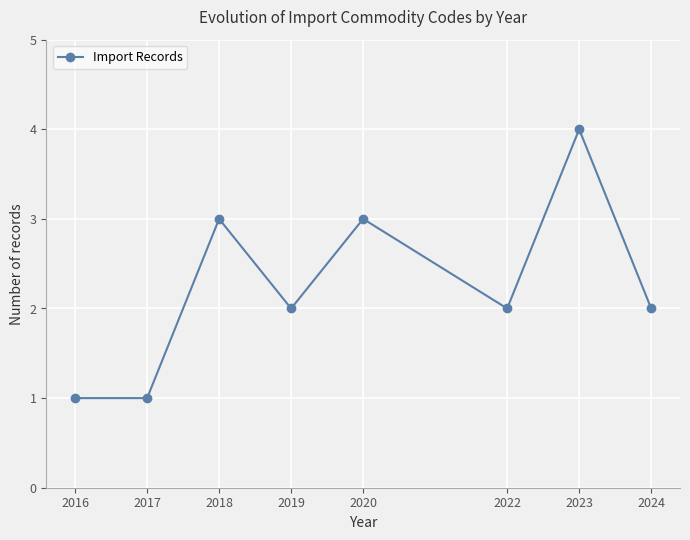

What is the maximum value shown in the chart?

4